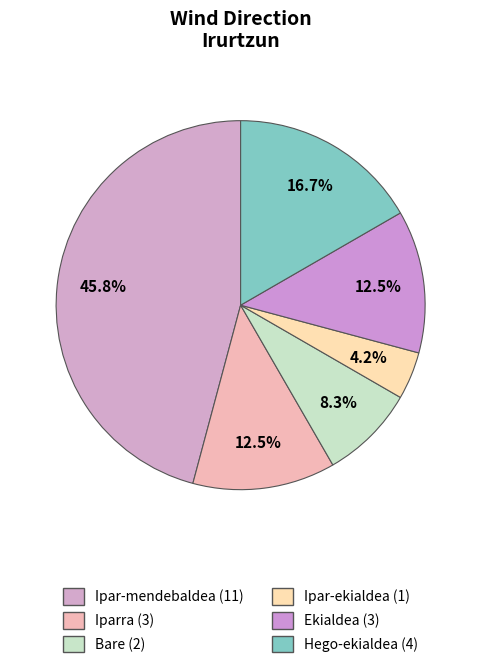

How many segments does this pie chart have?

6